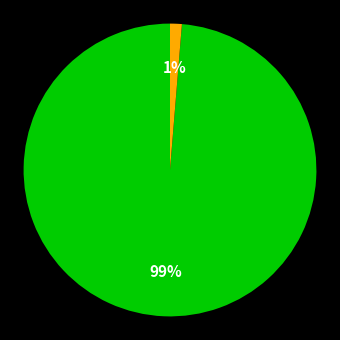

Does any single category account for the majority?

Yes